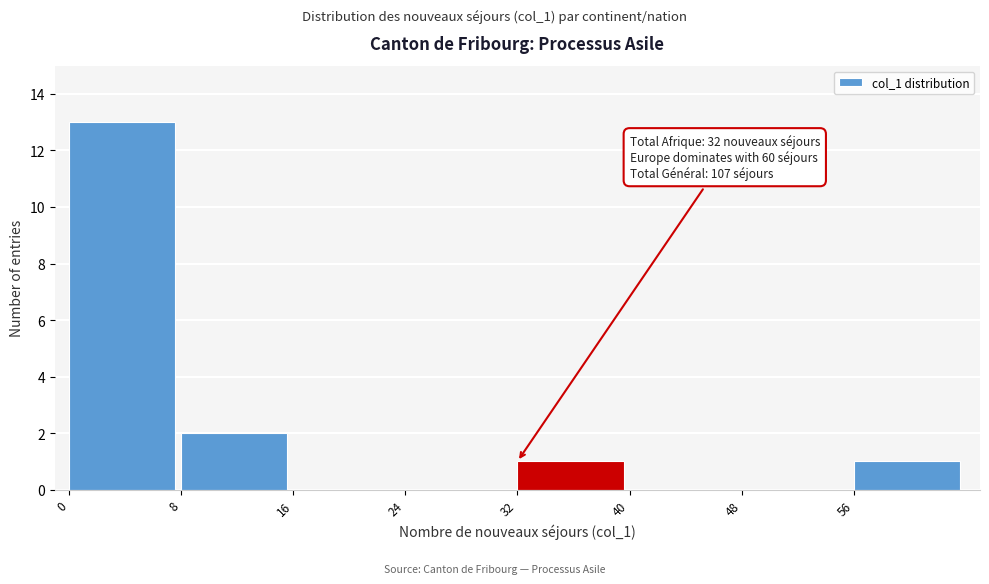

Over which range of the x-axis is the bar tallest?

0 to 8